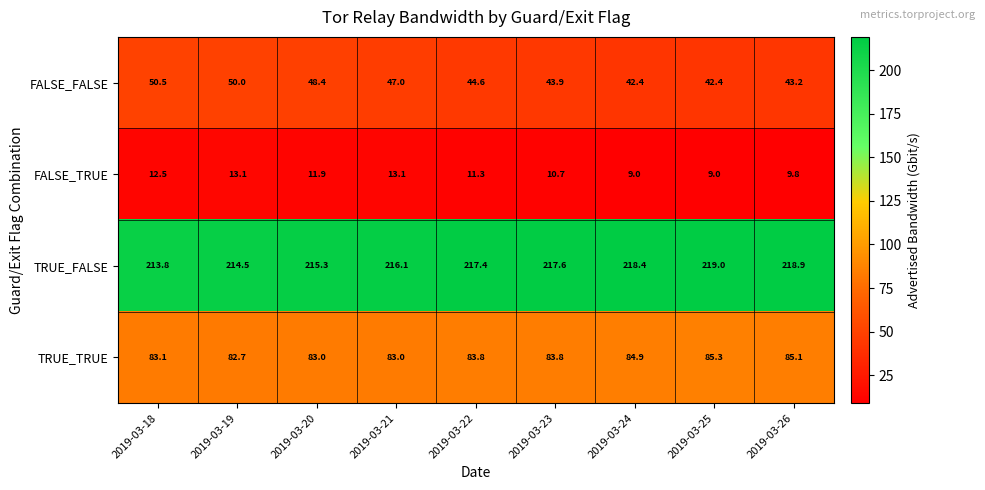

At how many categories does at least one series exceed 82?

9